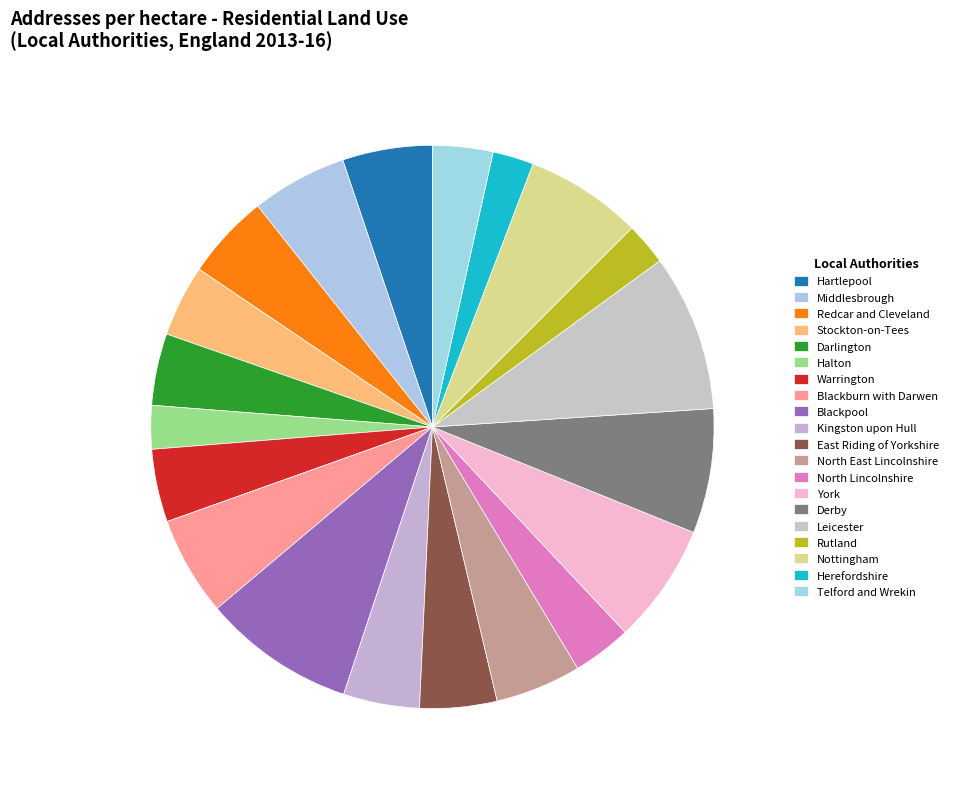

How many slices are in this pie chart?

20